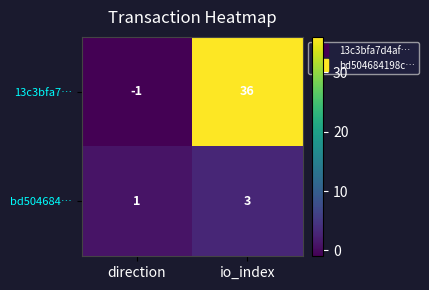

Reading left to right, list all the values displayed in this chart.

13c3bfa7…: direction=-1	io_index=36
bd504684…: direction=1	io_index=3